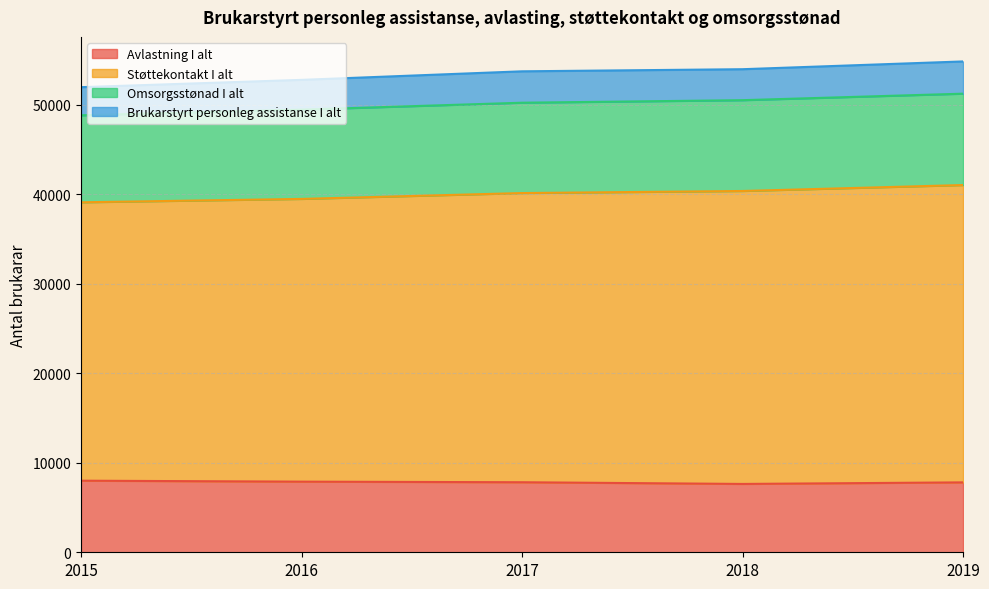

What is the total value across all series at 2017?

53763